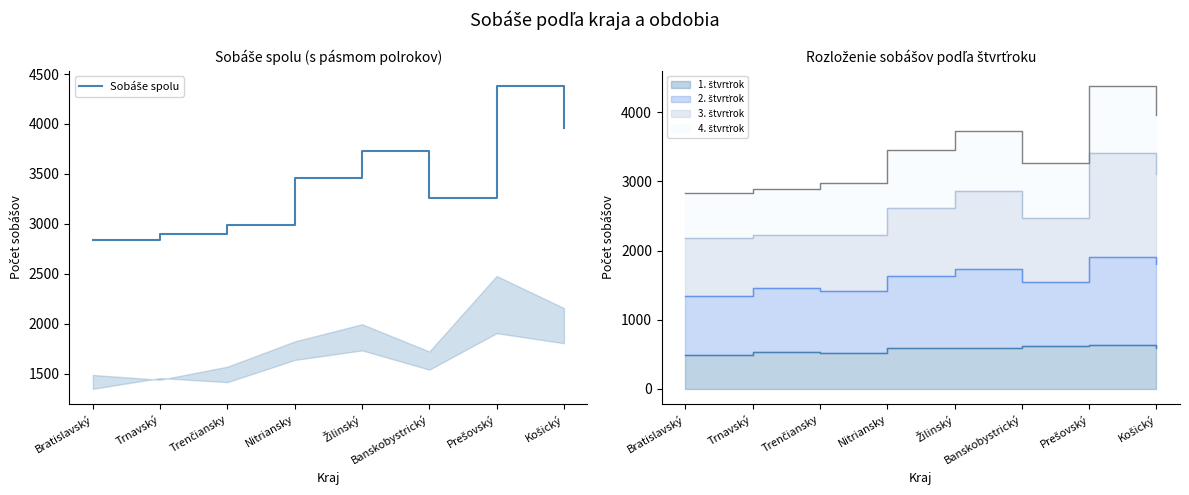

True or false: the data has more than 1 interior local peaks.

True